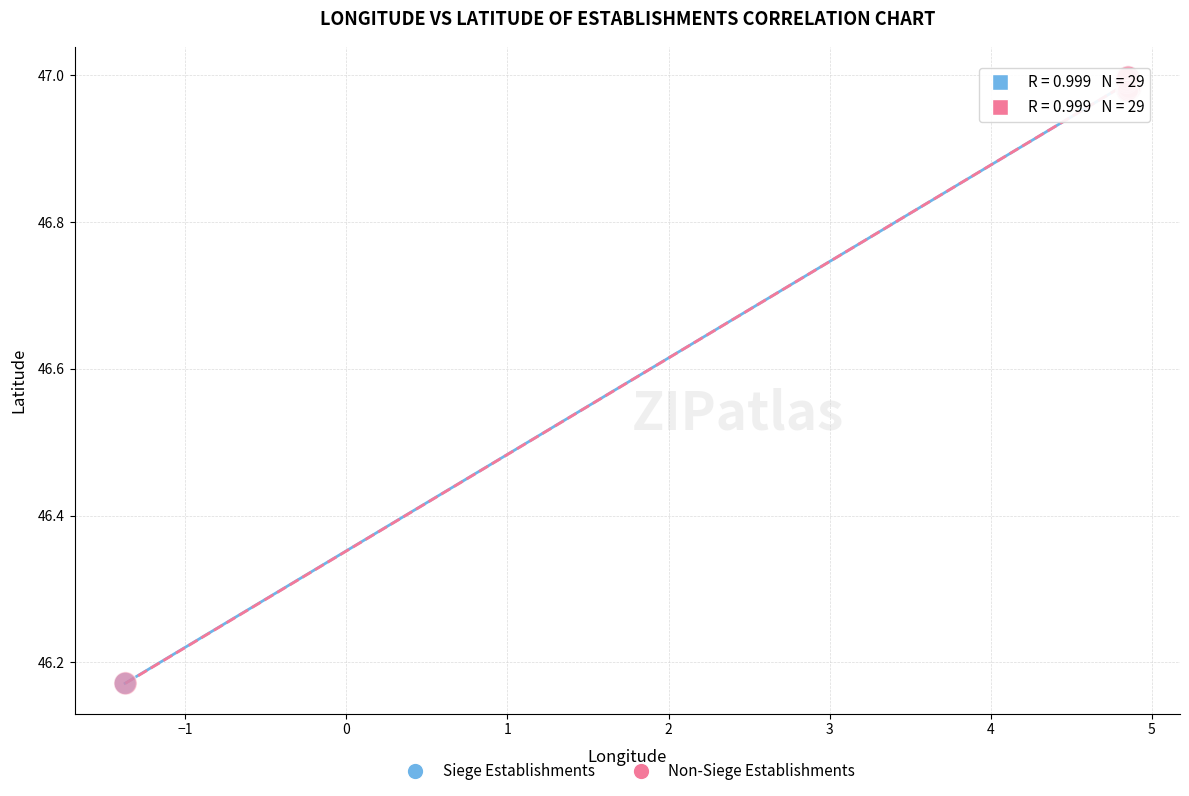

What are all the series names shown in the legend?

Siege Establishments, Non-Siege Establishments